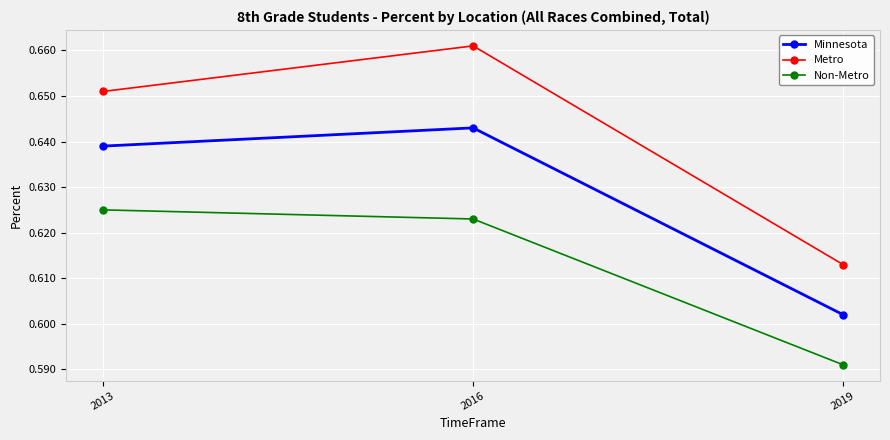

What is the sum of all Non-Metro values?

1.8